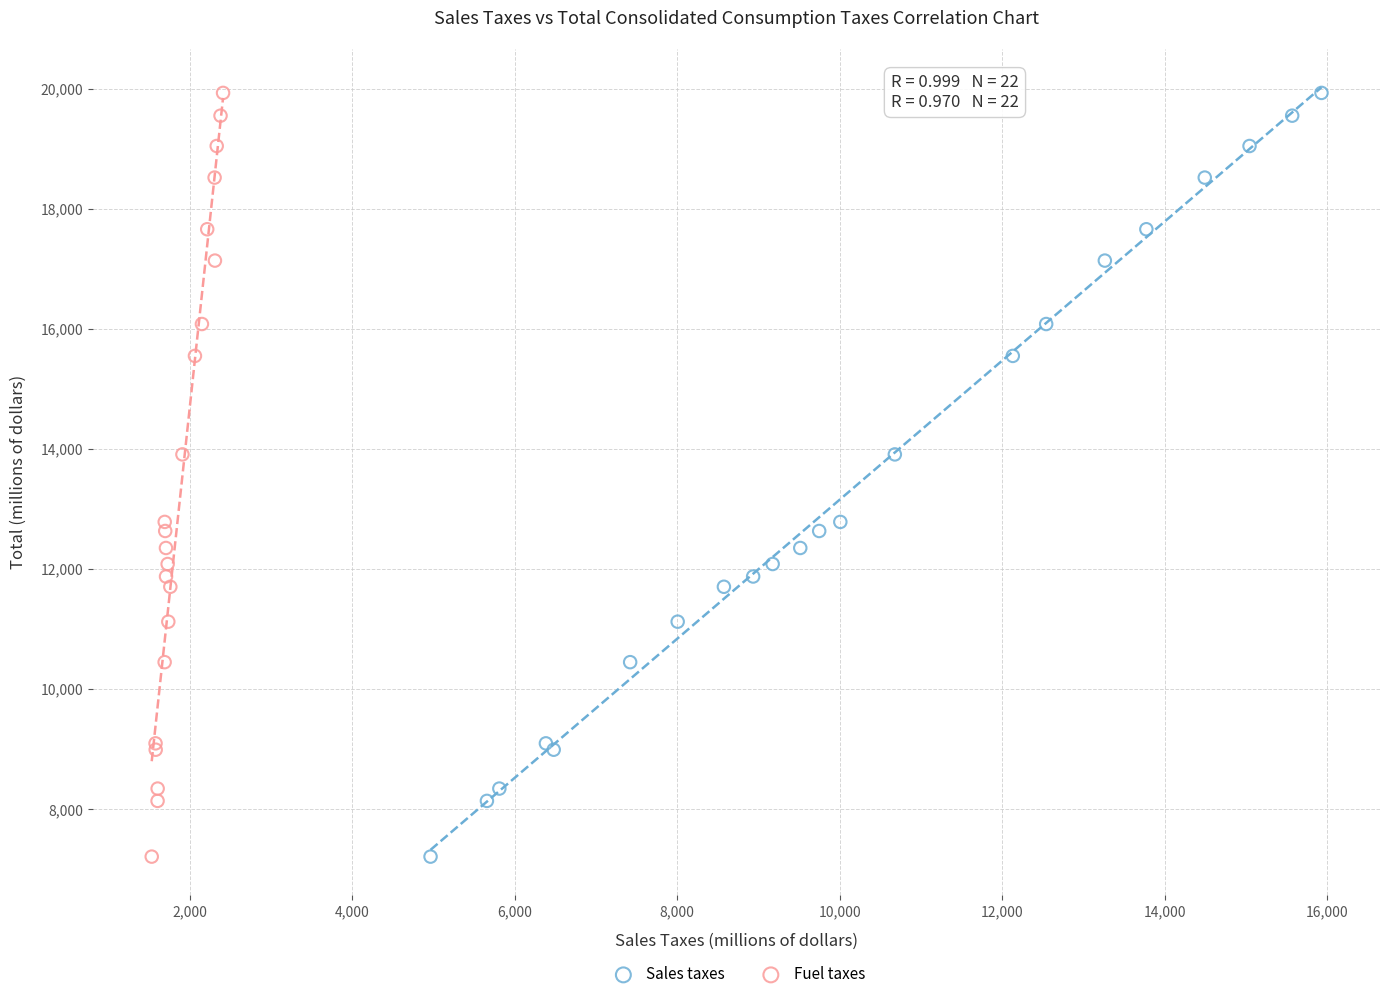

What are all the series names shown in the legend?

Sales taxes, Fuel taxes